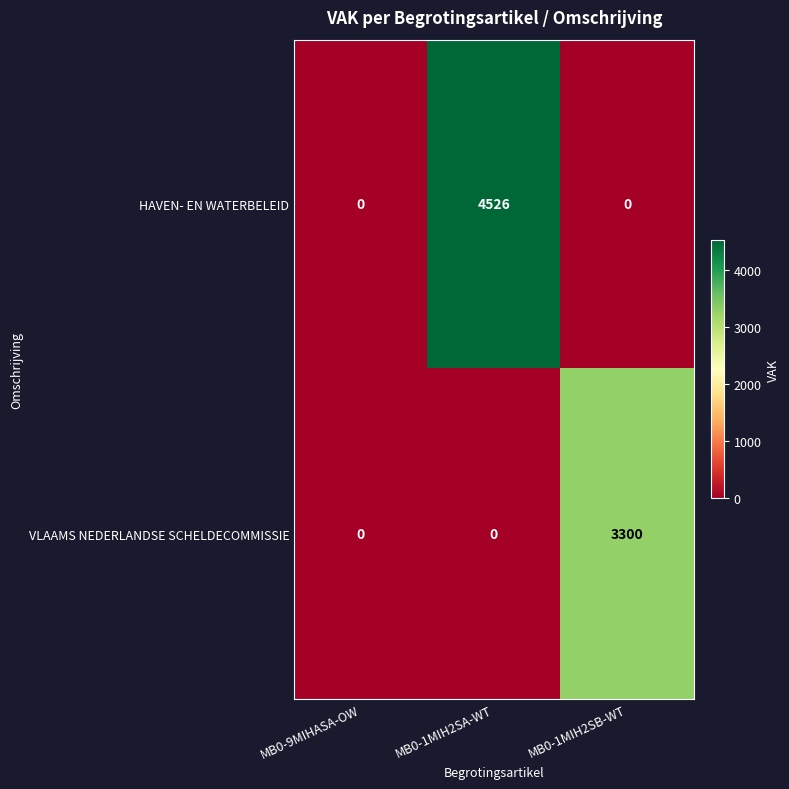

What is the maximum value for HAVEN- EN WATERBELEID?

4526